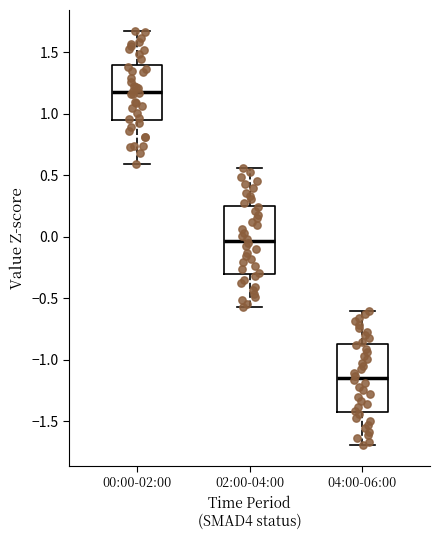

Reading left to right, read every box against the y-axis: the position of its median line, the range the box covers, and the ends of its whiskers. The values are not printed on the chart, so give them approximately, as read against the axis.

00:00-02:00: median 1.20, box 0.95 to 1.40, whiskers 0.60 to 1.65
02:00-04:00: median -0.05, box -0.30 to 0.25, whiskers -0.55 to 0.55
04:00-06:00: median -1.15, box -1.40 to -0.90, whiskers -1.70 to -0.60